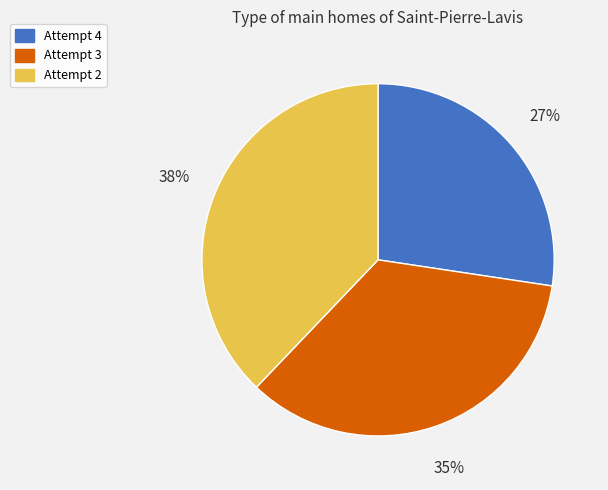

The Attempt 4 slice represents 27% of the pie. True or false?

True